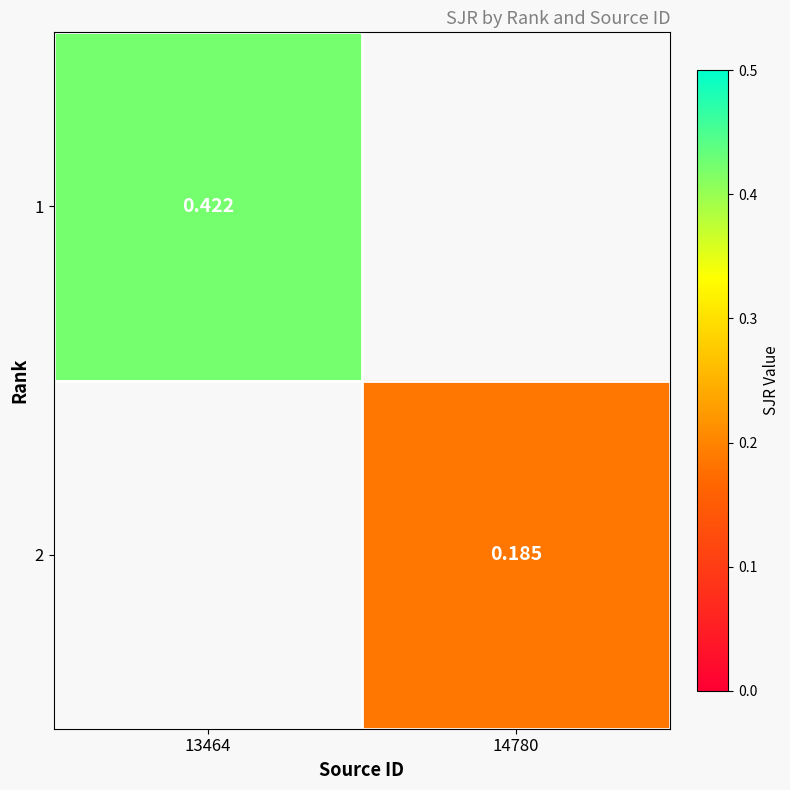

Is the value of 2 at 13464 greater than the value of 1 at 13464?

No